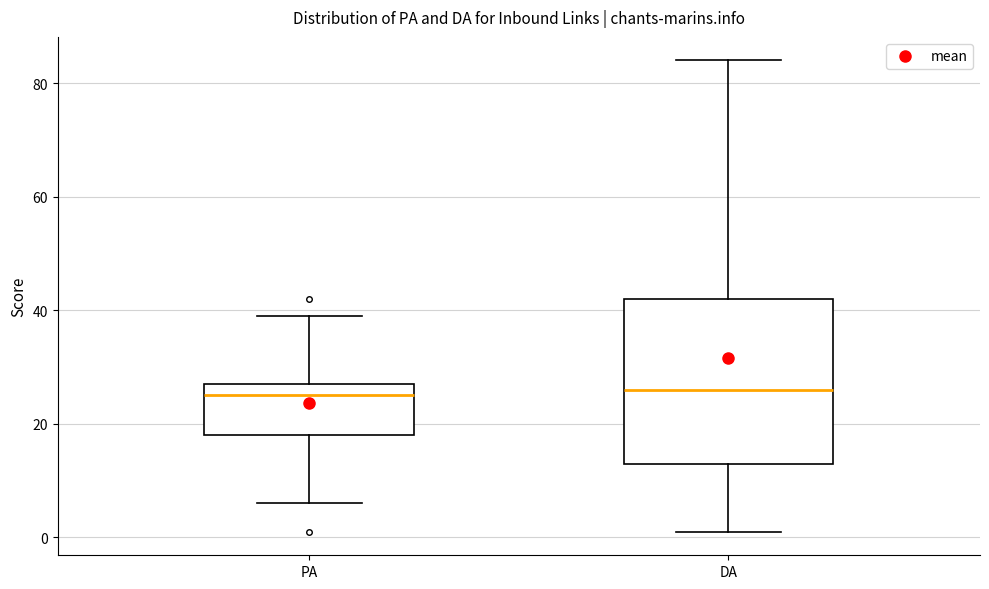

Reading left to right, read every box against the y-axis: the position of its median line, the range the box covers, and the ends of its whiskers. The values are not printed on the chart, so give them approximately, as read against the axis.

PA: median 26, box 18 to 28, whiskers 6 to 40
DA: median 26, box 14 to 42, whiskers 2 to 84